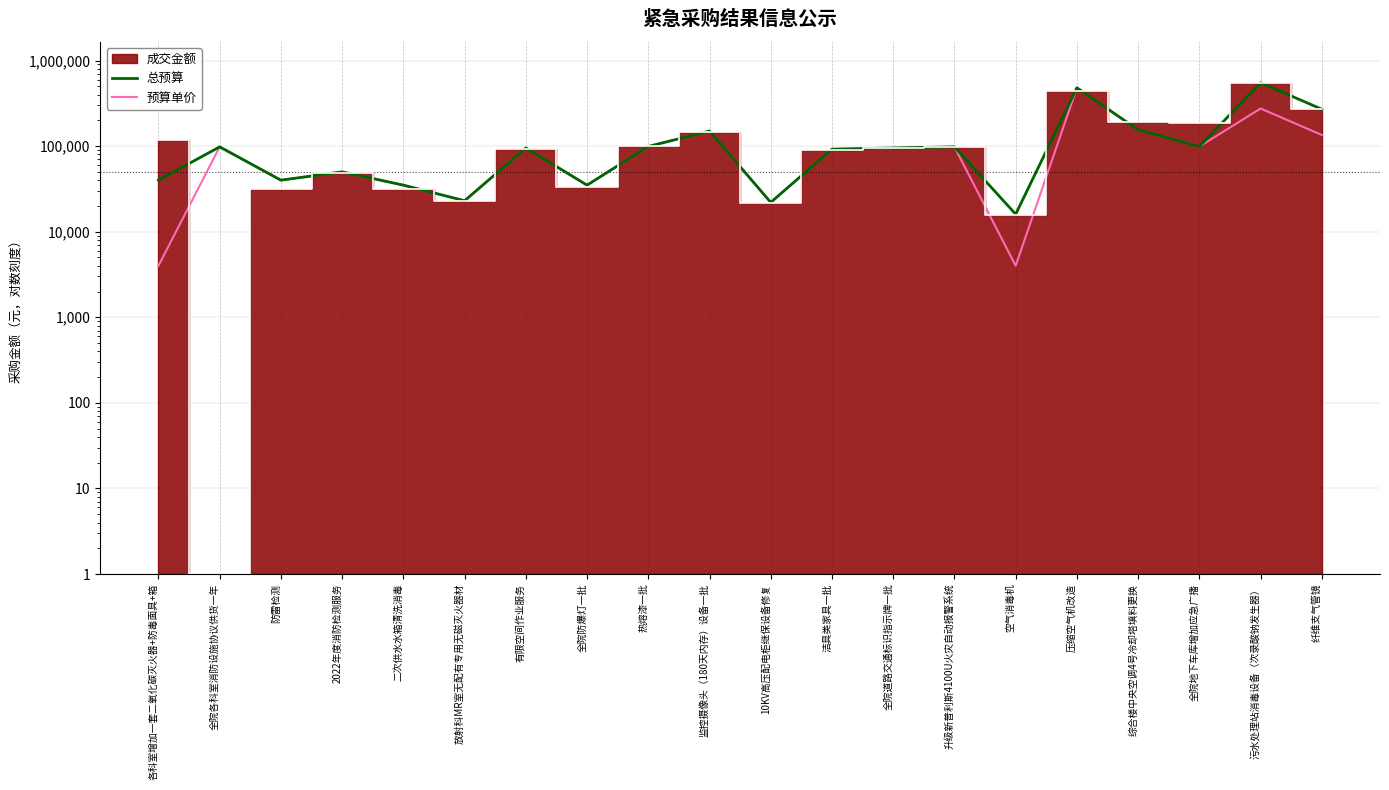

What is the label of the 18th point from the left?

全院地下车库增加应急广播